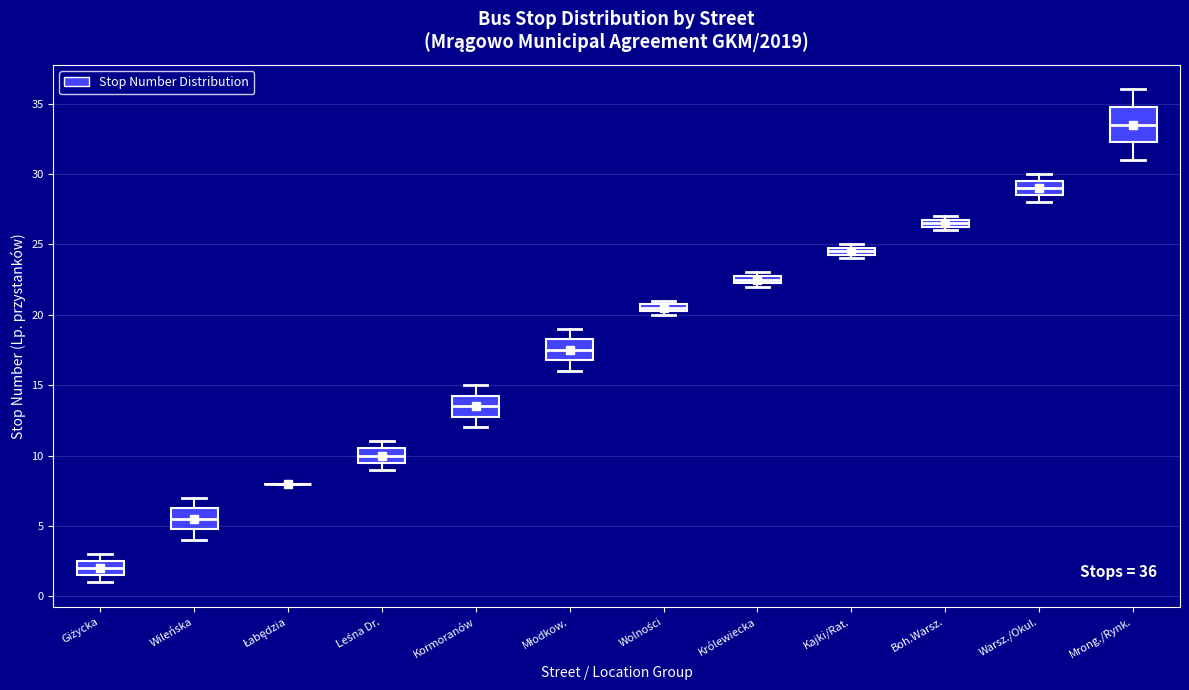

Comparing the boxes themselves (not the whiskers), which one is the tallest?

Mrong./Rynk.